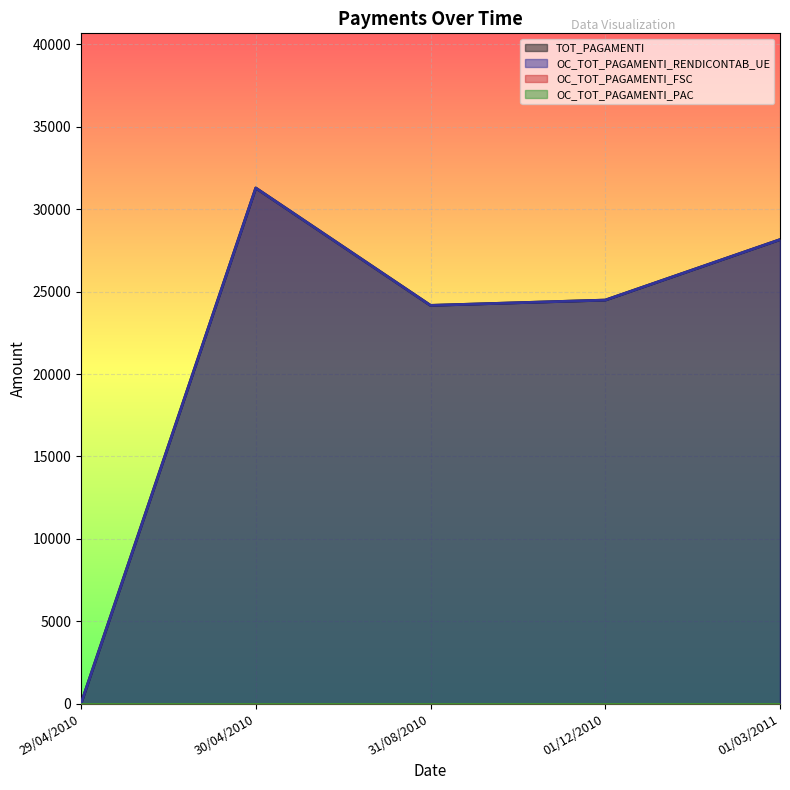

What is the sum of all OC_TOT_PAGAMENTI_RENDICONTAB_UE values?

108099.9